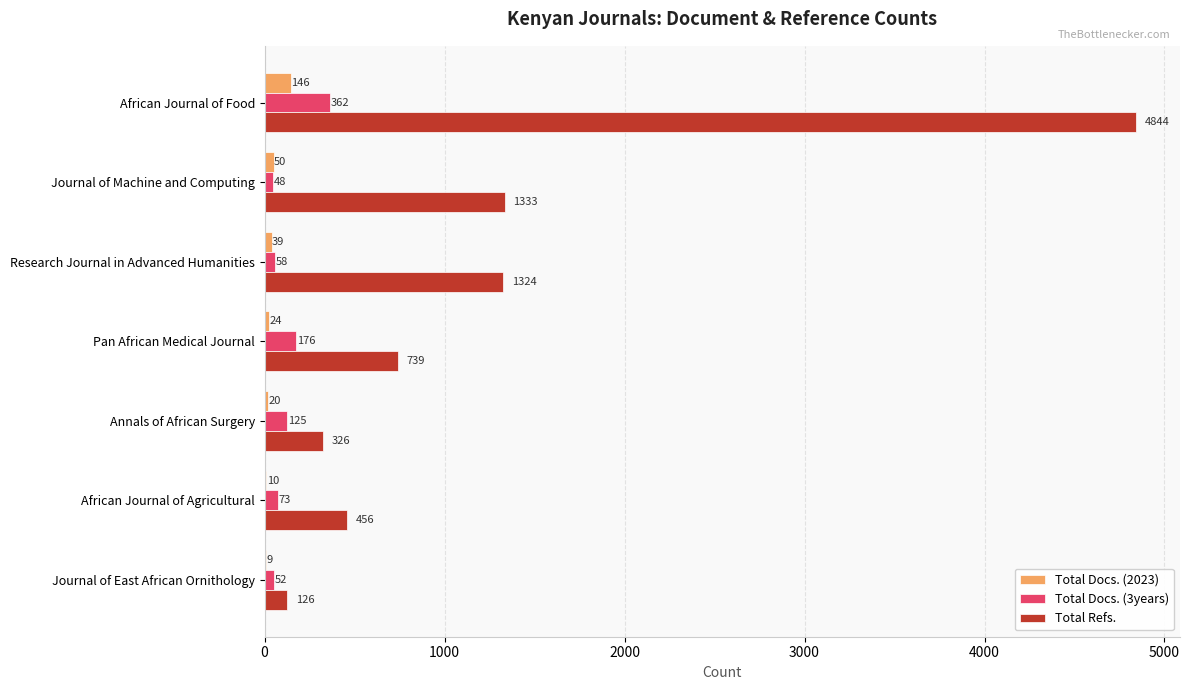

What is the maximum value shown in the chart?

4844